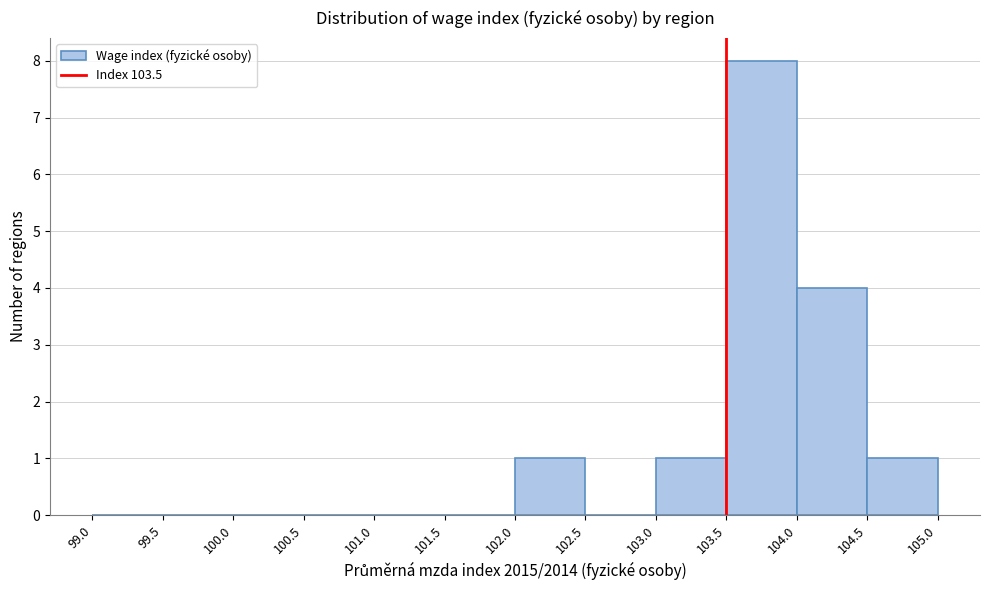

How tall is the bar that spans 104.5 to 105.0 on the x-axis? The values are not printed on the chart, so give them approximately, as read against the axis.

1